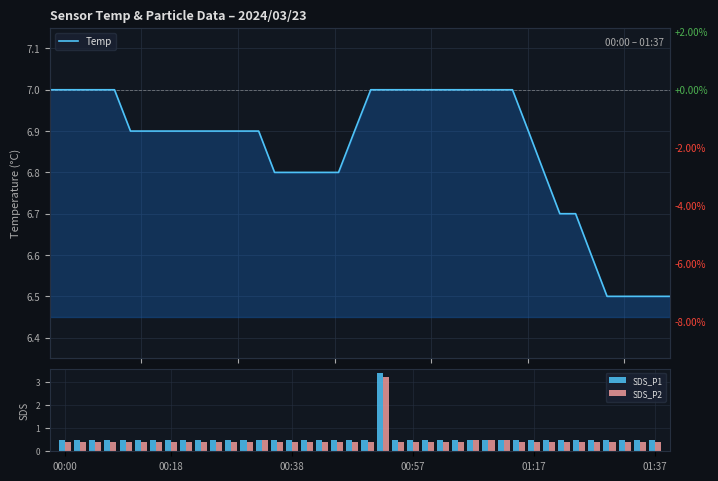

How many SDS_P2 values are between 0 and 1?

39